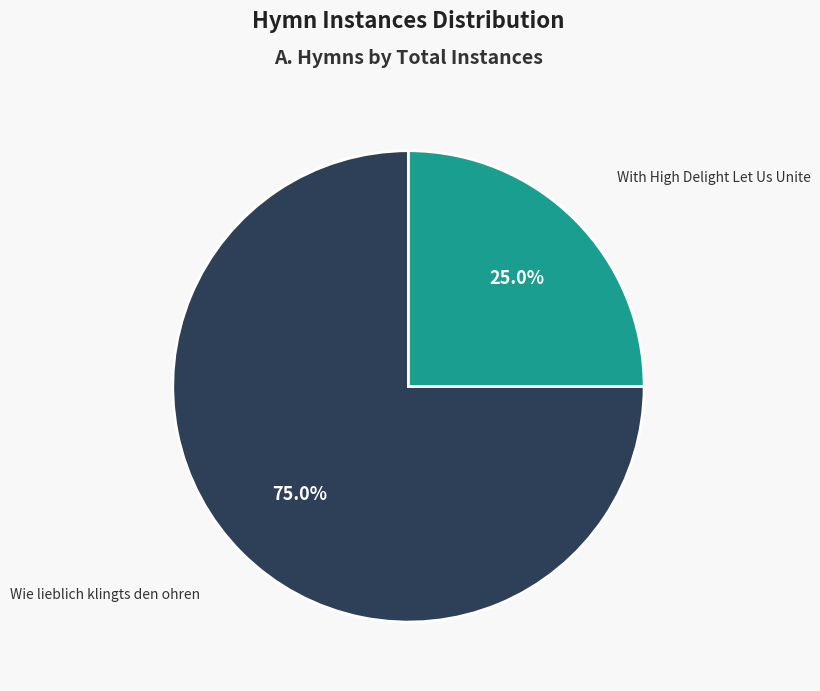

Count the number of slices in the pie.

2